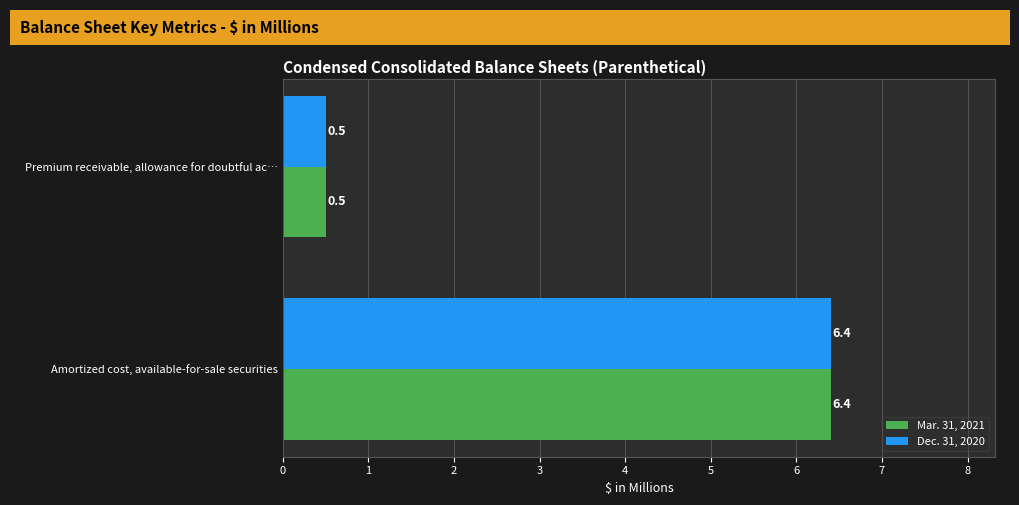

Rank the categories by Dec. 31, 2020 value from highest to lowest.

Amortized cost, available-for-sale securities, Premium receivable, allowance for doubtful ac…